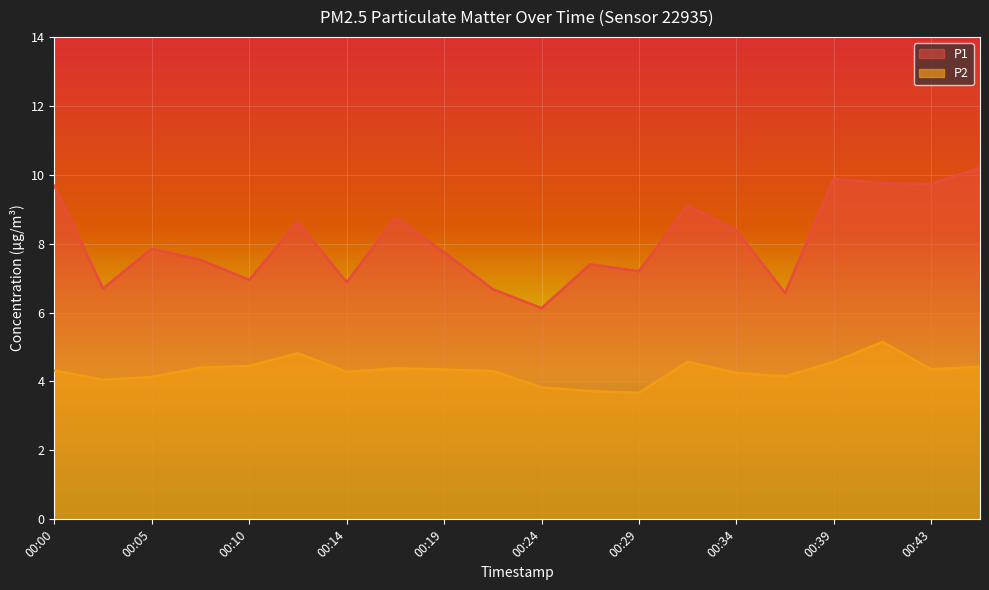

Which has a higher value, 00:02 or 00:00?

00:00